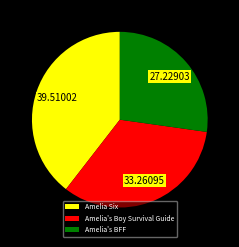

What is the ratio of the value at Amelia Six to the value at Amelia's BFF?

1.5